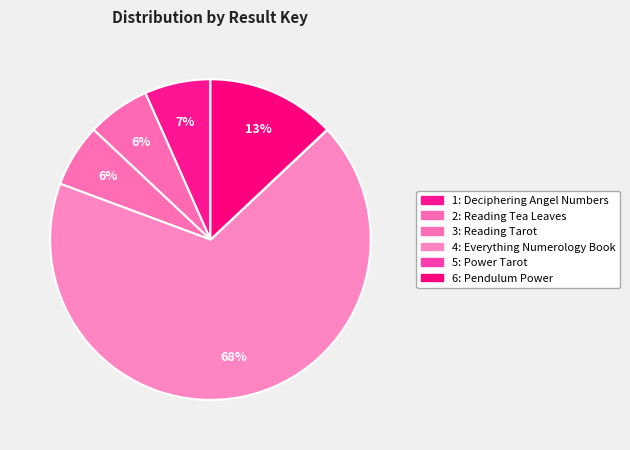

What percentage is the 4: Everything Numerology Book slice, to the nearest percent?

68%